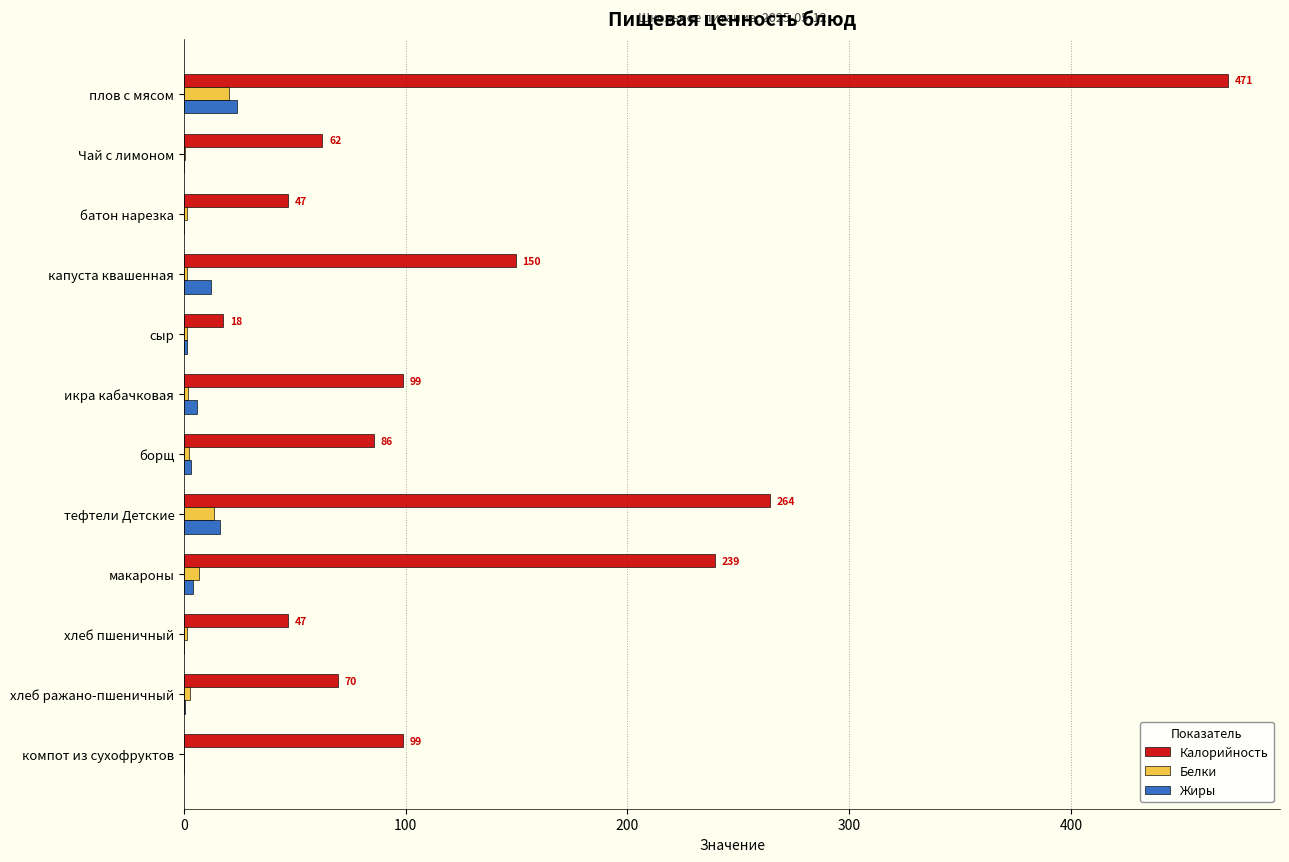

Between тефтели Детские and хлеб пшеничный, which series saw the biggest shift?

Калорийность